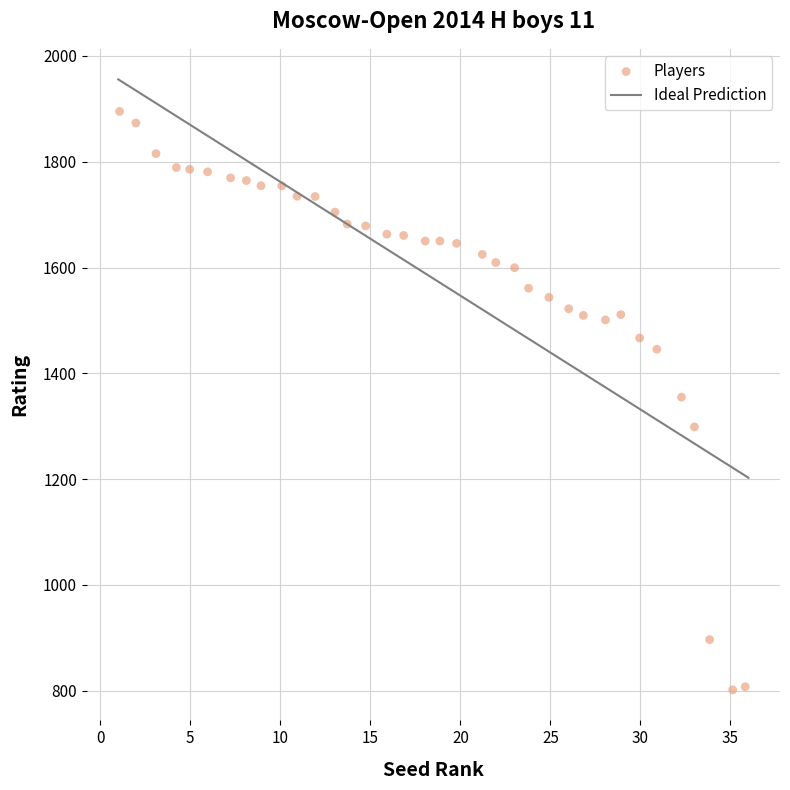

What is the range of Y values (max minus min)?

1093.2